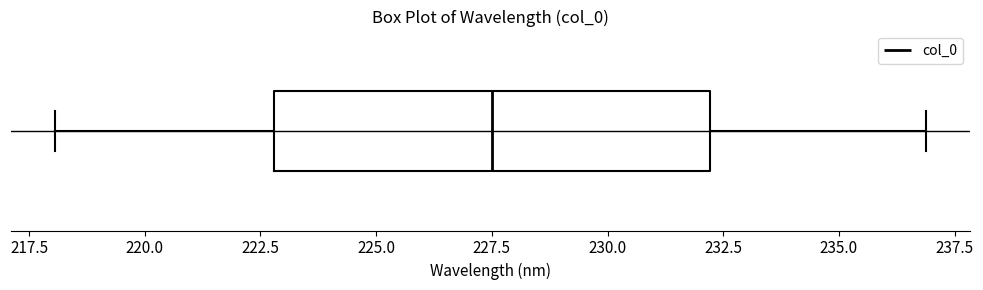

Transcribe this box plot: give where the median line is, the range the box spans, and where the two whiskers end, as read against the x-axis. The values are not printed on the chart, so give them approximately, as read against the axis.

median 227.5, box 223.0 to 232.0, whiskers 218.0 to 237.0